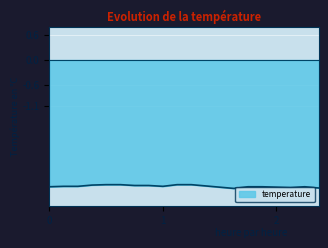

Which category has the highest value across all series?

00:10